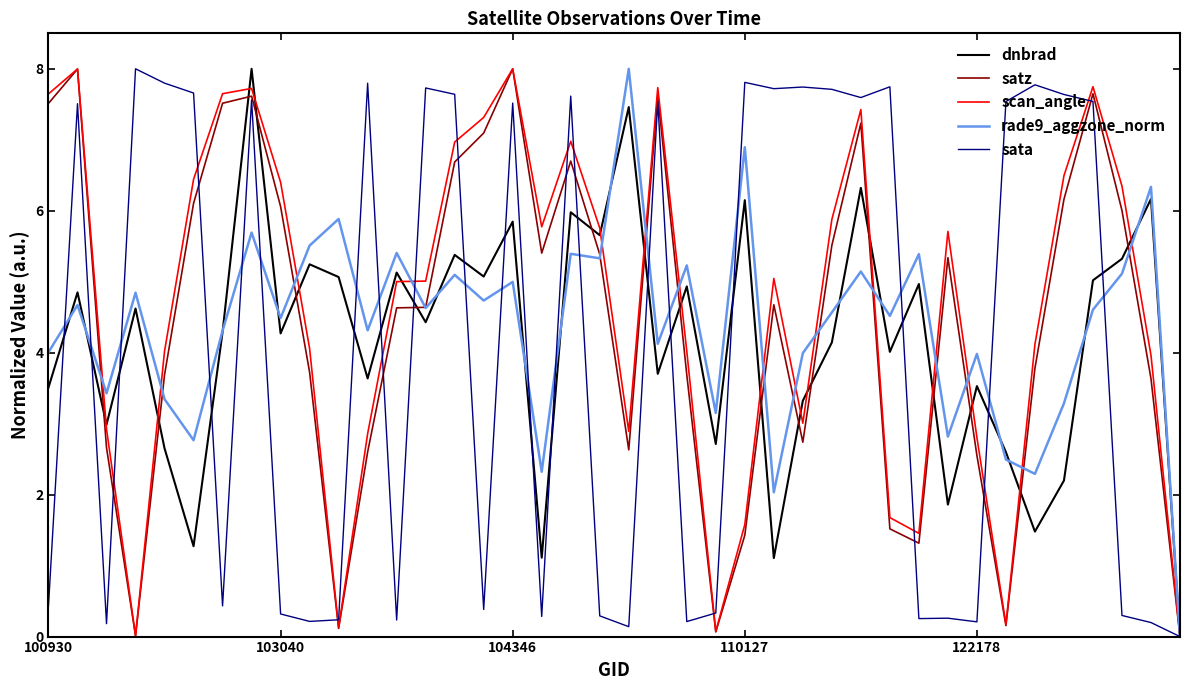

What is the greatest value displayed?

8.0